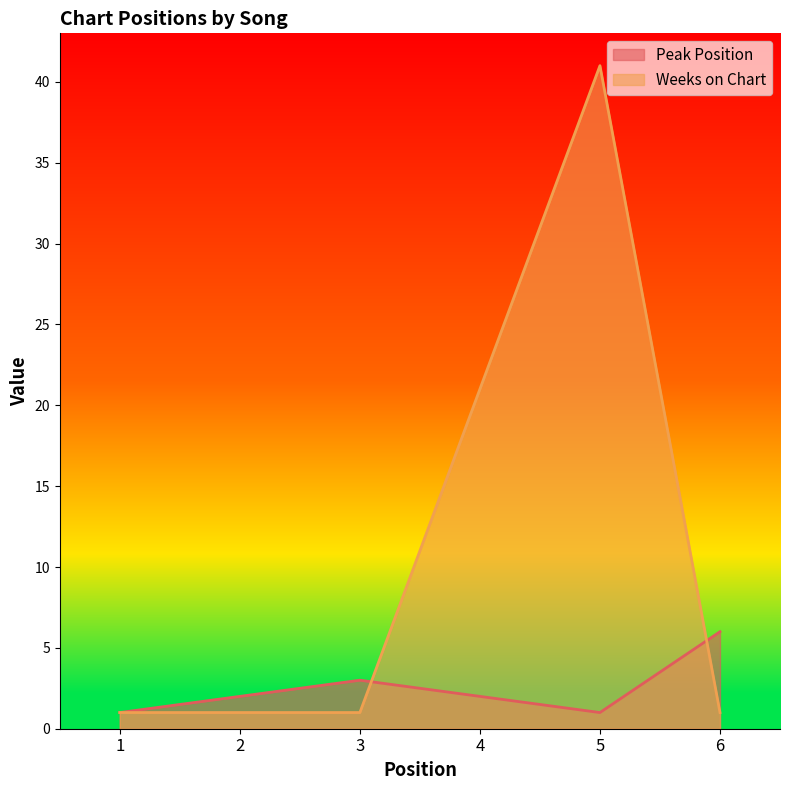

What is the sum of the Weeks on Chart values at 4 and 6?

22